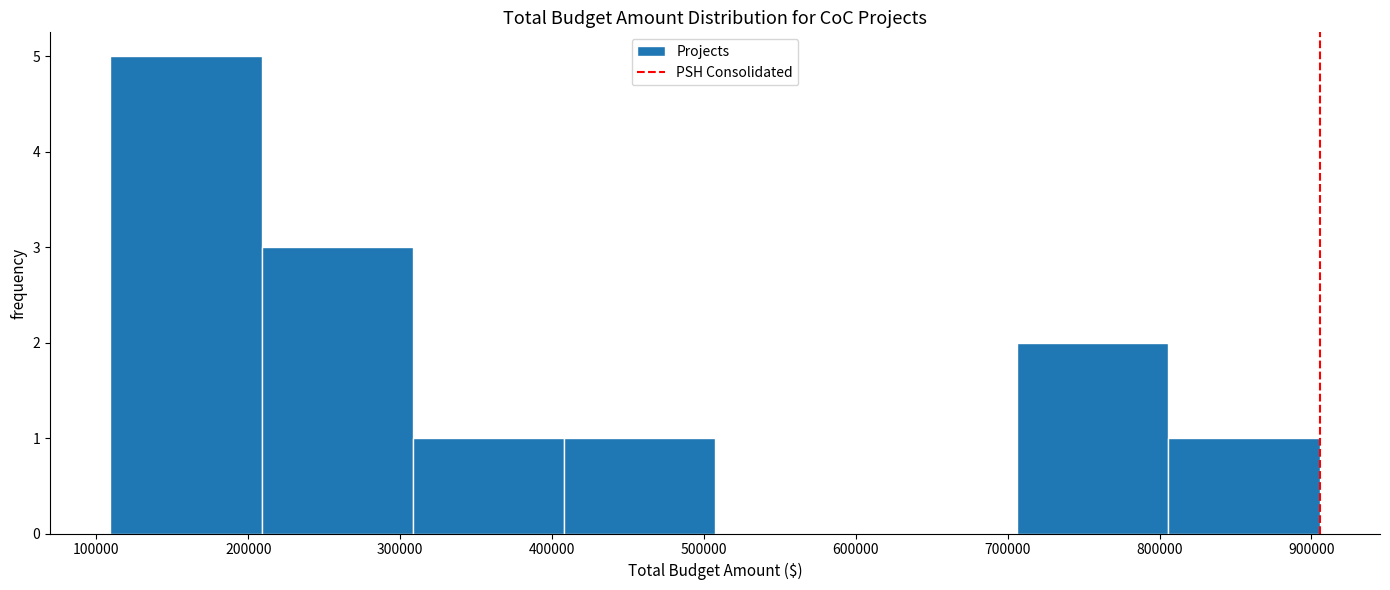

Which range on the x-axis has the tallest bar?

110000 to 210000